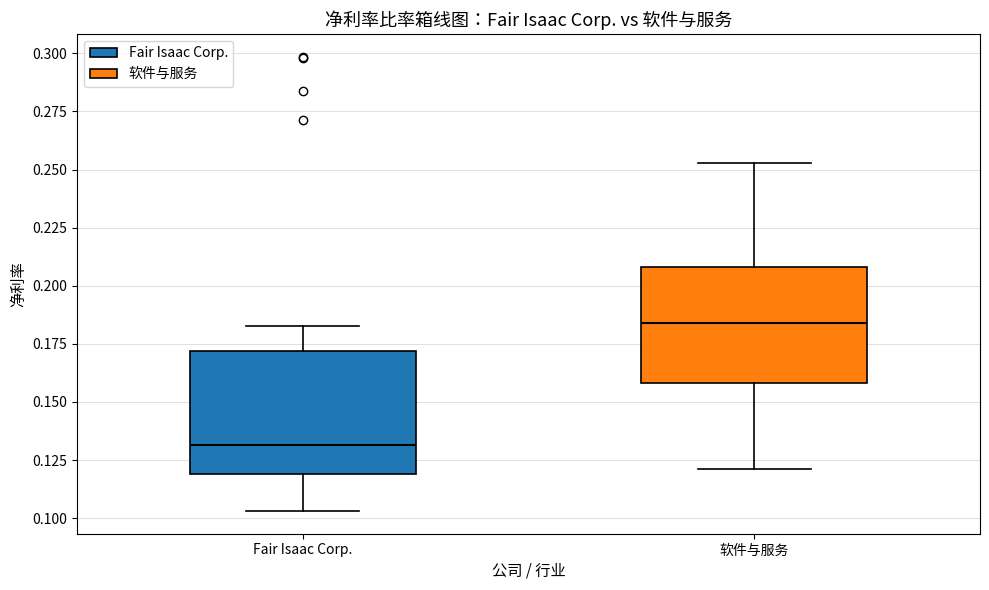

Where is the lower edge of the box for 软件与服务 on the y-axis? The values are not printed on the chart, so give them approximately, as read against the axis.

0.160